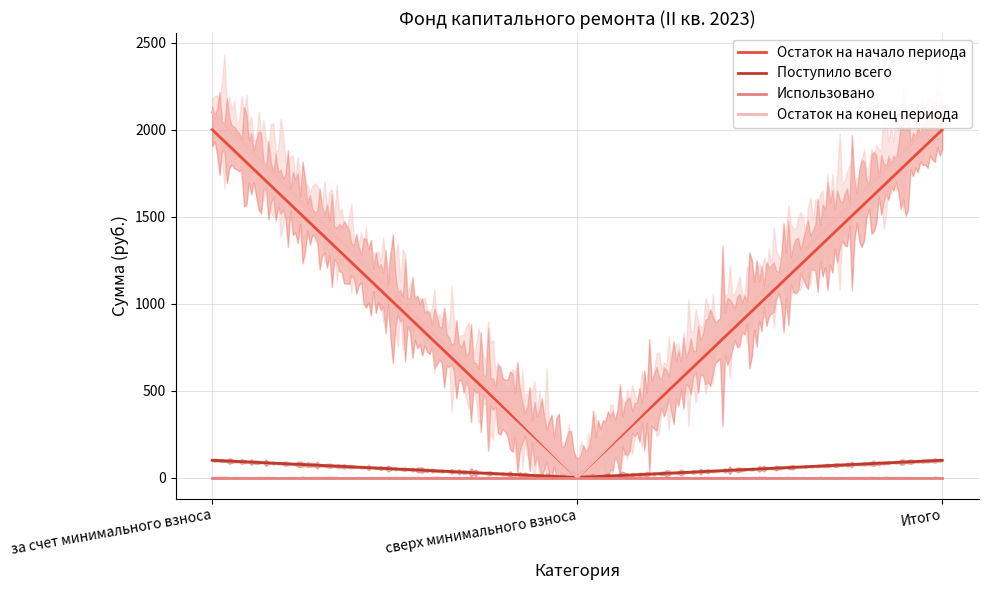

How many values in the Остаток на начало периода series are below 1999?

1